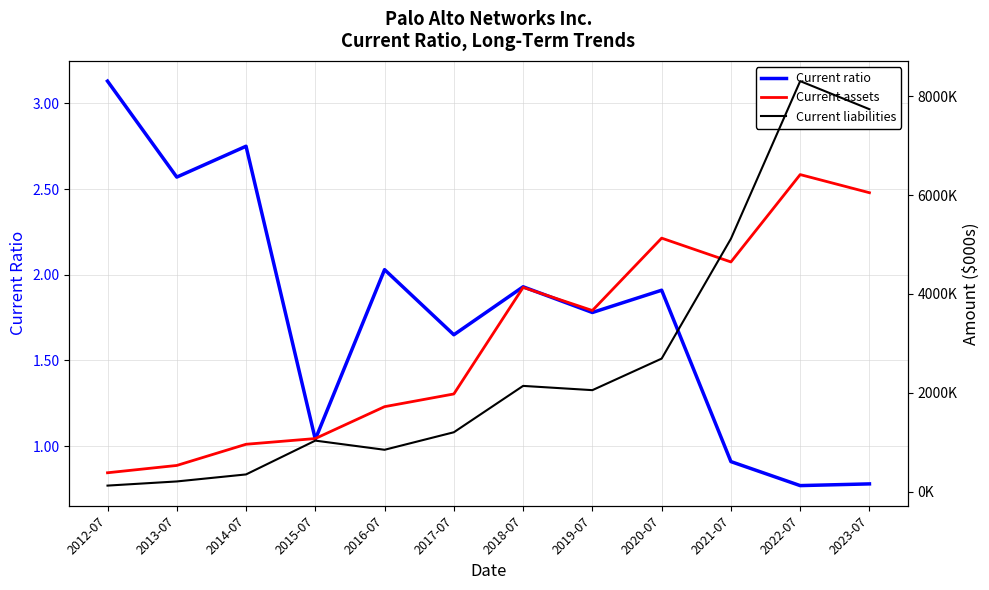

What position from the left is 2012-07?

1